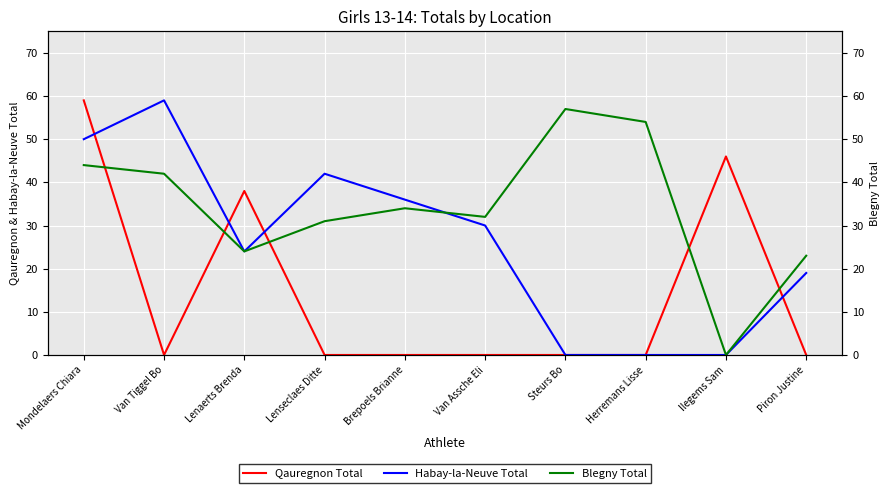

How many lines are shown in the chart?

3